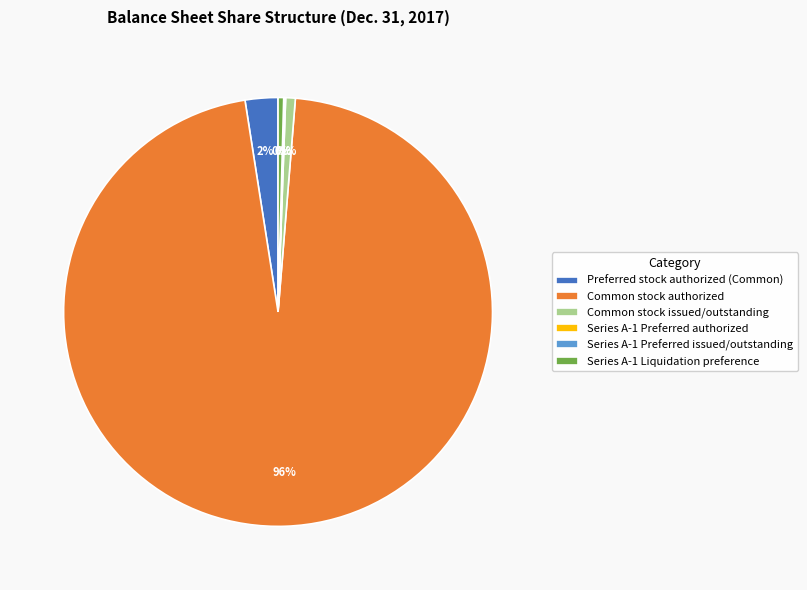

What percentage is the Common stock issued/outstanding slice, to the nearest percent?

1%